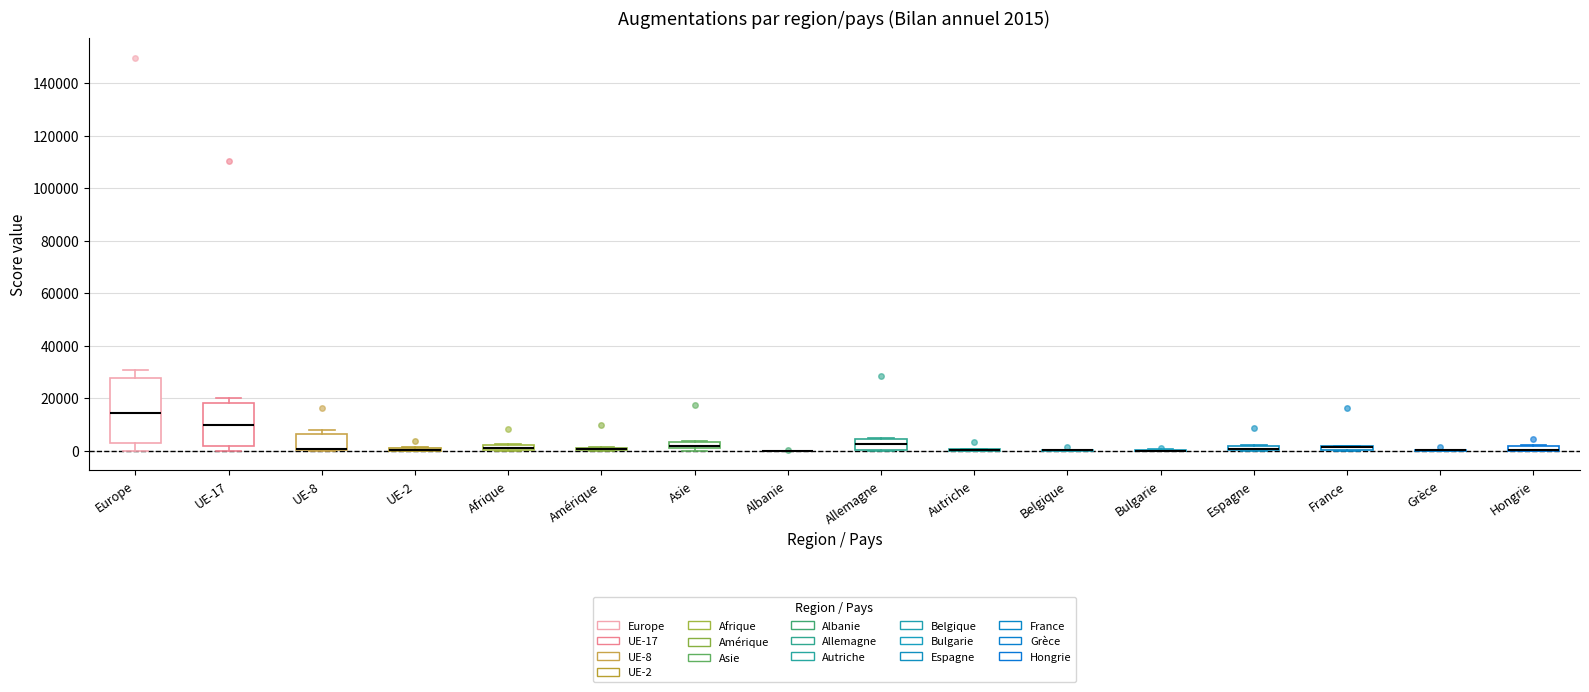

Comparing the boxes themselves (not the whiskers), which one is the tallest?

Europe